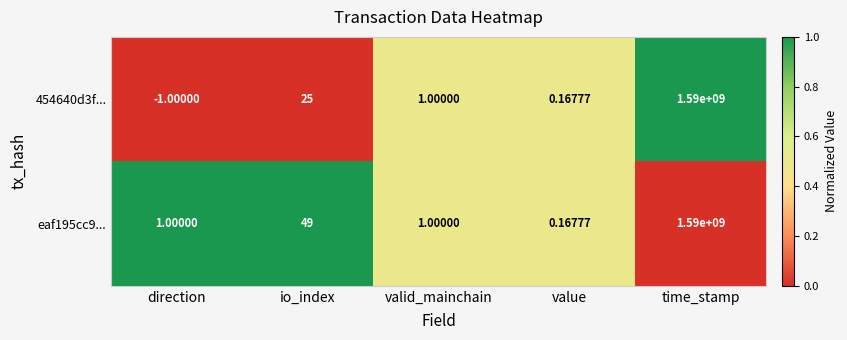

Is the value of 454640d3f... at direction greater than the value of eaf195cc9... at io_index?

No